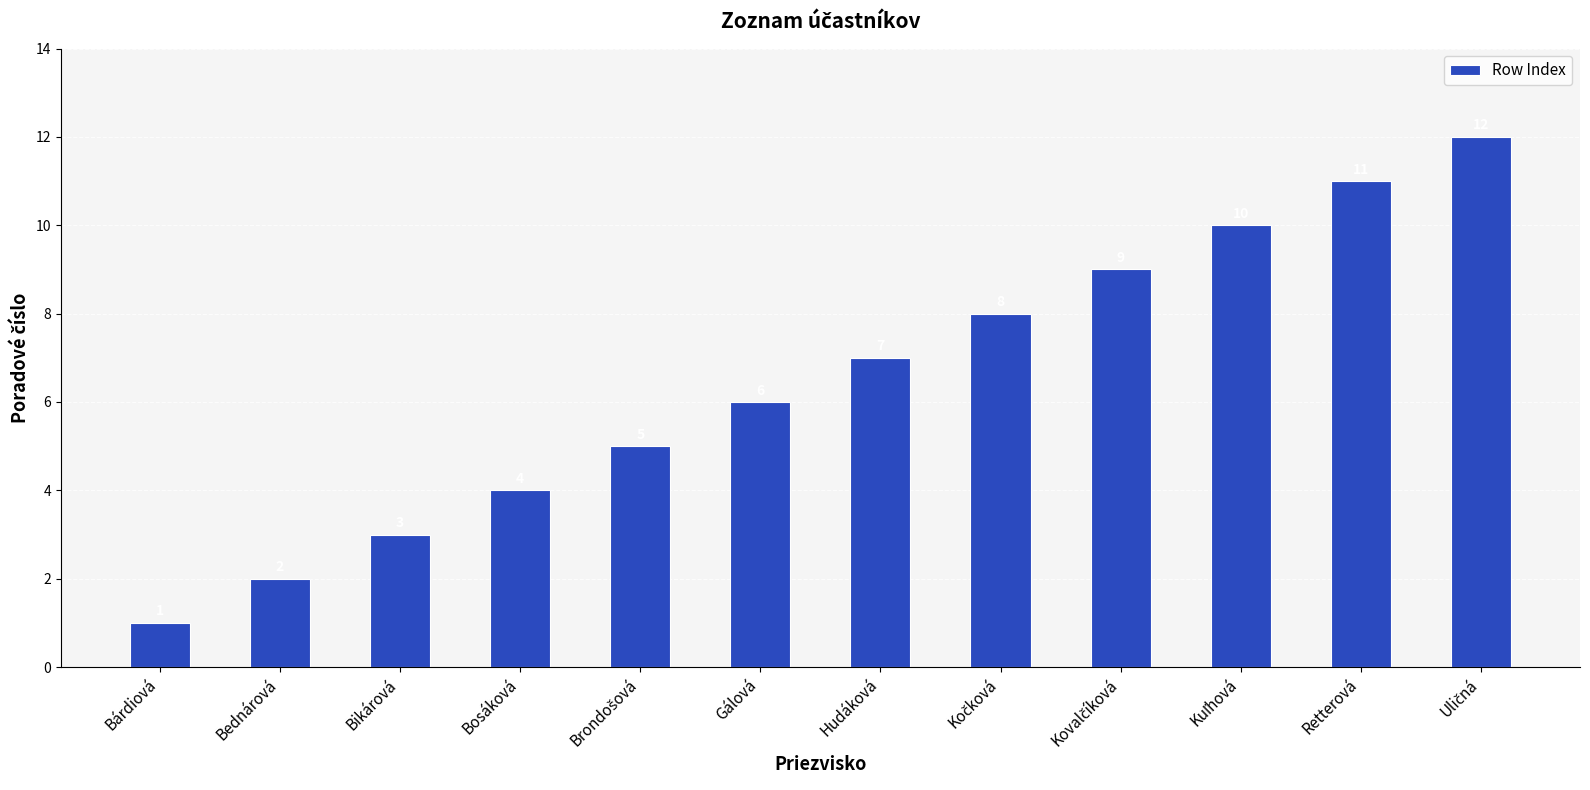

What is the value of the 2nd bar from the left?

2